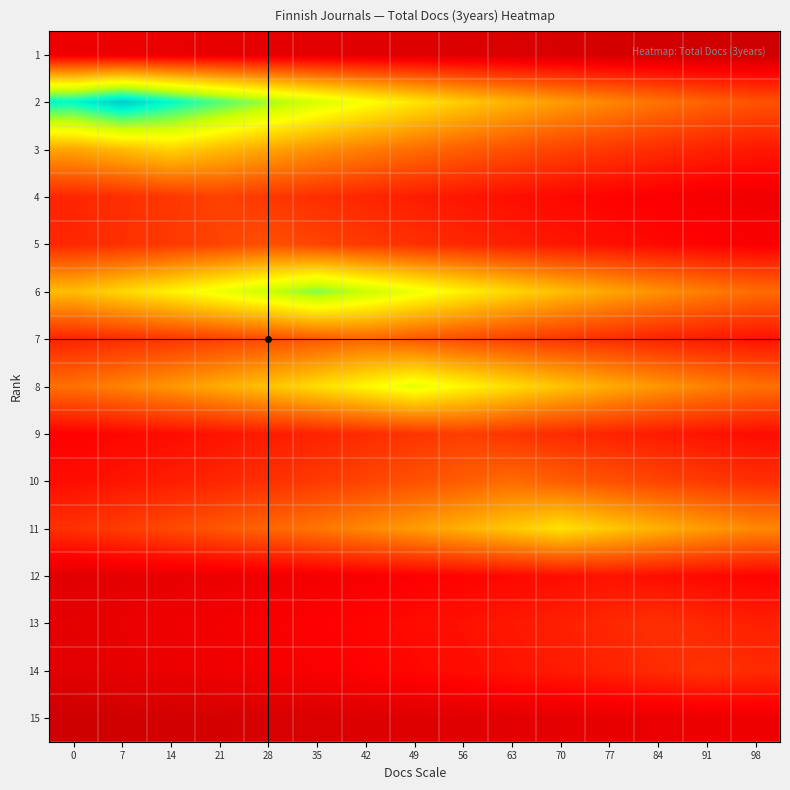

Rank the series at 21 from lowest to highest value.

15, 1, 12, 14, 13, 9, 10, 7, 4, 5, 11, 8, 3, 6, 2